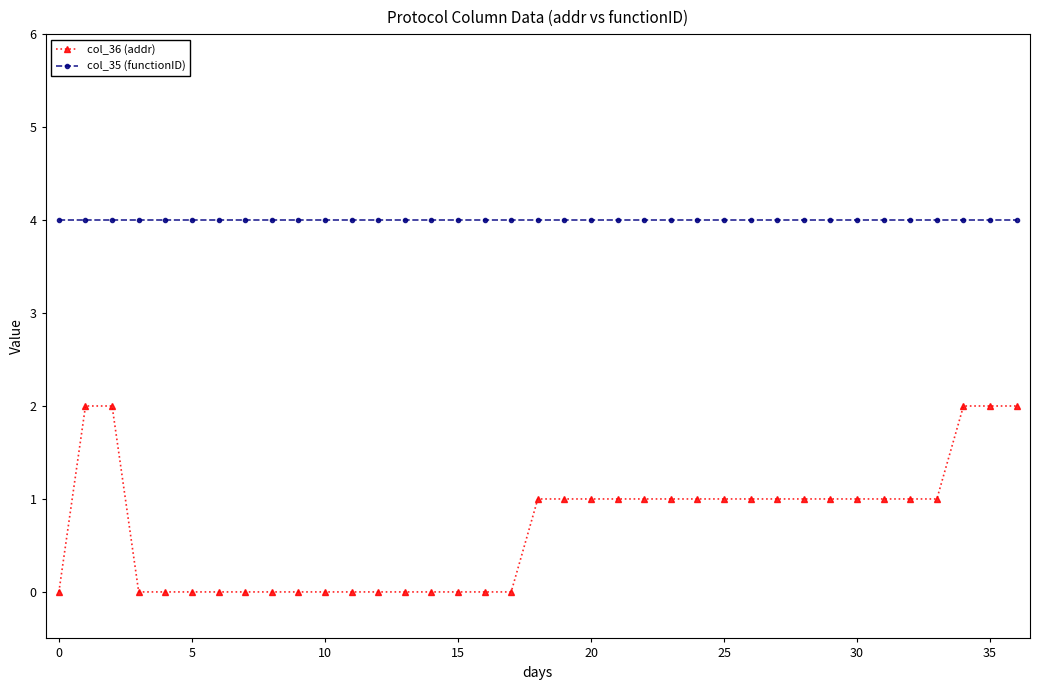

True or false: col_35 (functionID) and col_36 (addr) intersect in this chart.

False